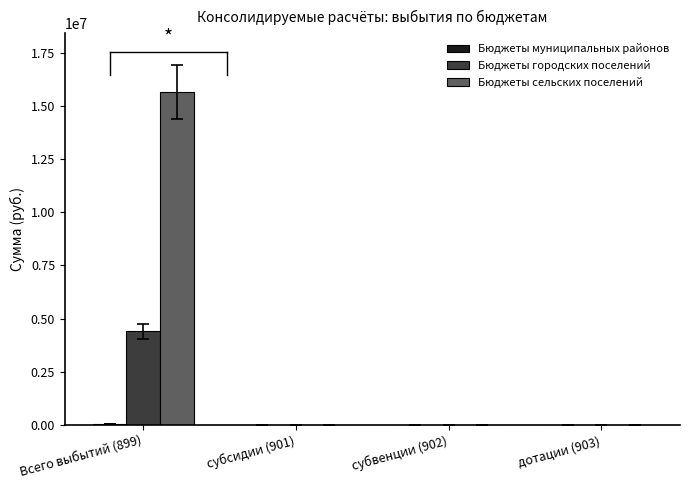

The value of Бюджеты сельских поселений at субвенции (902) is 0. True or false?

True